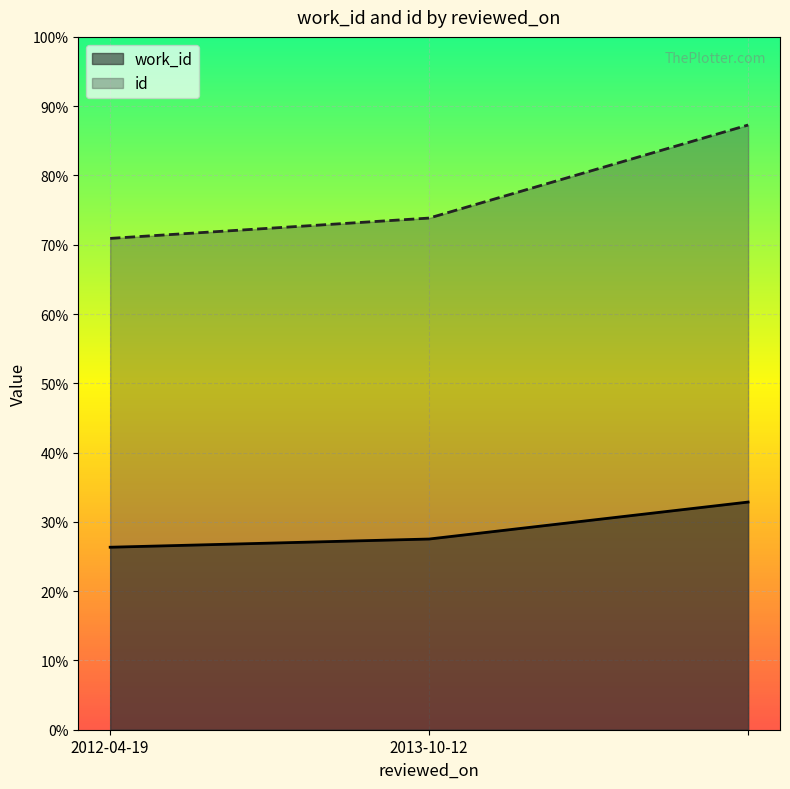

Reading left to right, extract all data points from this chart.

work_id: 5268	5505	6572
id: 14183	14770	17456